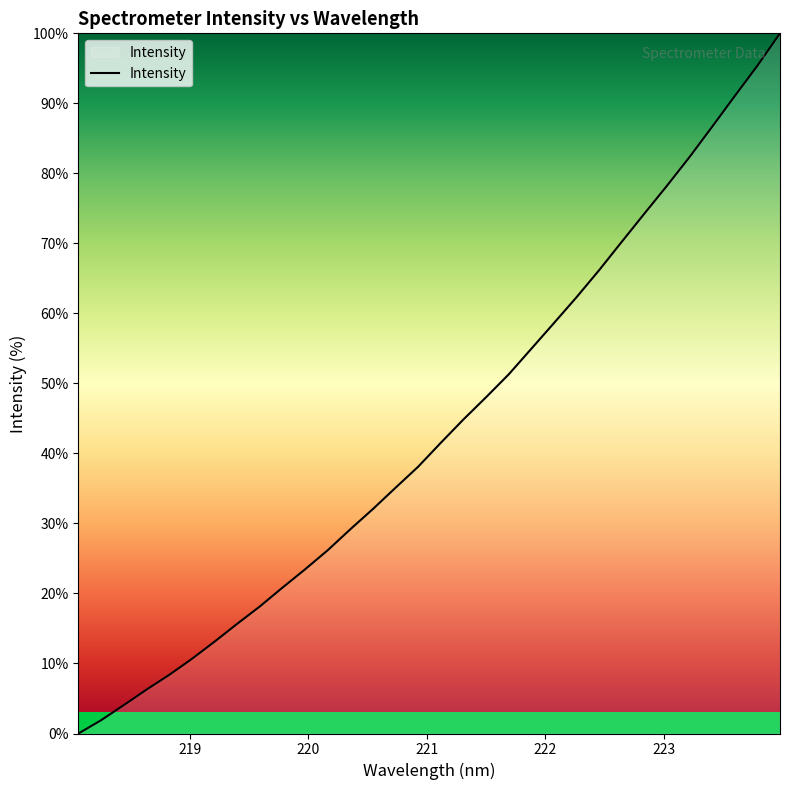

What is the maximum value shown in the chart?

100.0